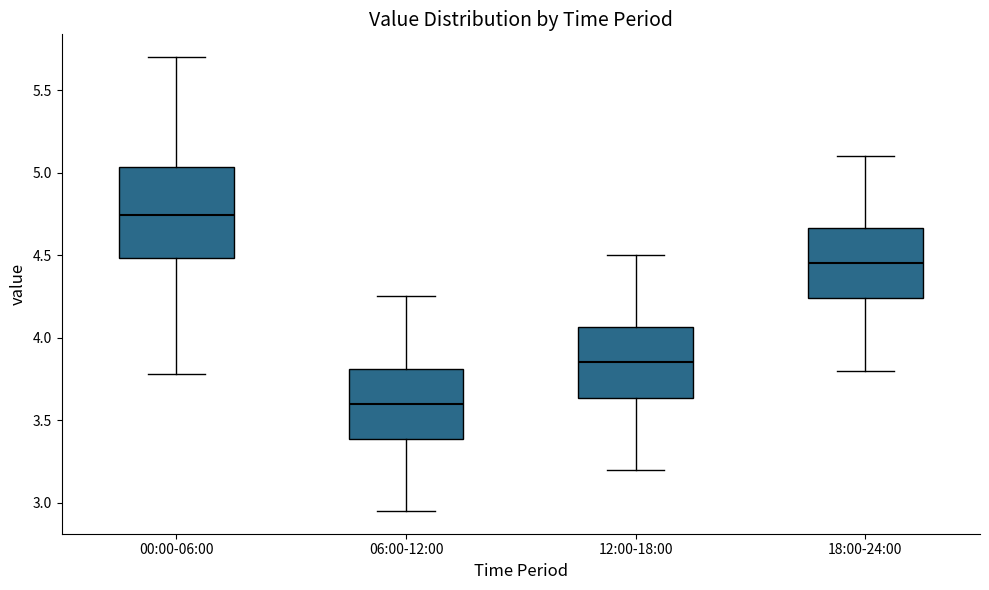

Reading left to right, transcribe this box plot: for each box, give where its median line is, the range the box spans, and where its two whiskers end, as read against the y-axis. The values are not printed on the chart, so give them approximately, as read against the axis.

00:00-06:00: median 4.75, box 4.50 to 5.05, whiskers 3.80 to 5.70
06:00-12:00: median 3.60, box 3.40 to 3.80, whiskers 2.95 to 4.25
12:00-18:00: median 3.85, box 3.65 to 4.05, whiskers 3.20 to 4.50
18:00-24:00: median 4.45, box 4.25 to 4.65, whiskers 3.80 to 5.10